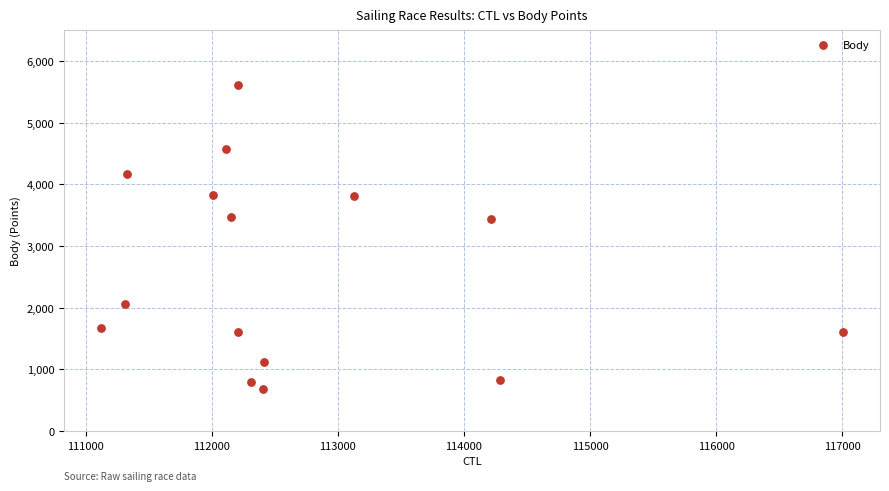

What is the range of Y values (max minus min)?

4931